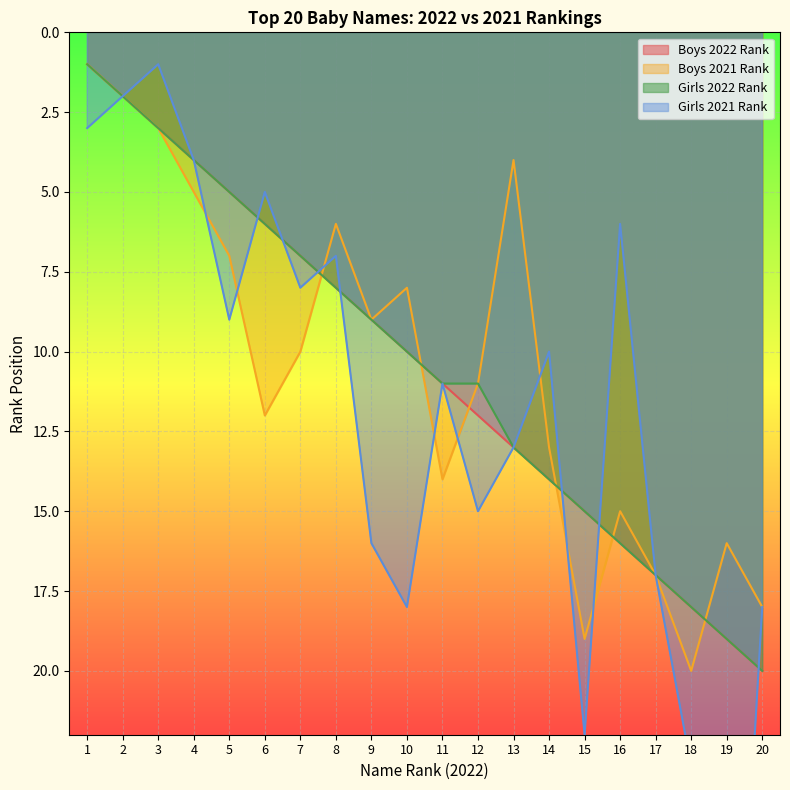

Which category has the lowest value across all series?

1